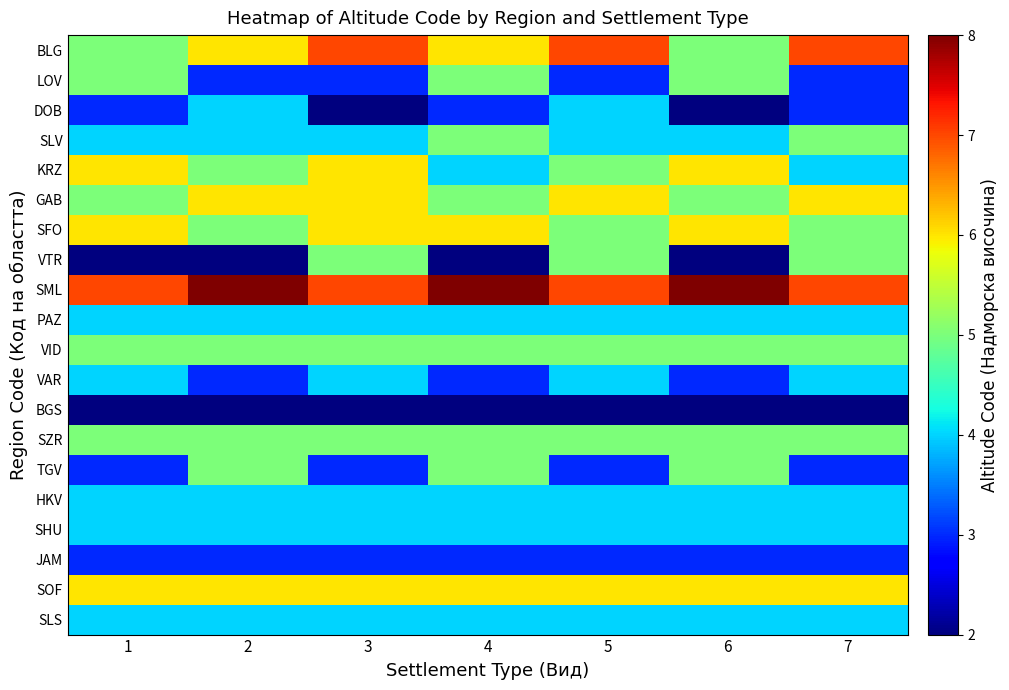

Reading left to right, what are all the values shown in this chart?

BLG: 1=5	2=6	3=7	4=6	5=7	6=5	7=7
LOV: 1=5	2=3	3=3	4=5	5=3	6=5	7=3
DOB: 1=3	2=4	3=2	4=3	5=4	6=2	7=3
SLV: 1=4	2=4	3=4	4=5	5=4	6=4	7=5
KRZ: 1=6	2=5	3=6	4=4	5=5	6=6	7=4
GAB: 1=5	2=6	3=6	4=5	5=6	6=5	7=6
SFO: 1=6	2=5	3=6	4=6	5=5	6=6	7=5
VTR: 1=2	2=2	3=5	4=2	5=5	6=2	7=5
SML: 1=7	2=8	3=7	4=8	5=7	6=8	7=7
PAZ: 1=4	2=4	3=4	4=4	5=4	6=4	7=4
VID: 1=5	2=5	3=5	4=5	5=5	6=5	7=5
VAR: 1=4	2=3	3=4	4=3	5=4	6=3	7=4
BGS: 1=2	2=2	3=2	4=2	5=2	6=2	7=2
SZR: 1=5	2=5	3=5	4=5	5=5	6=5	7=5
TGV: 1=3	2=5	3=3	4=5	5=3	6=5	7=3
HKV: 1=4	2=4	3=4	4=4	5=4	6=4	7=4
SHU: 1=4	2=4	3=4	4=4	5=4	6=4	7=4
JAM: 1=3	2=3	3=3	4=3	5=3	6=3	7=3
SOF: 1=6	2=6	3=6	4=6	5=6	6=6	7=6
SLS: 1=4	2=4	3=4	4=4	5=4	6=4	7=4